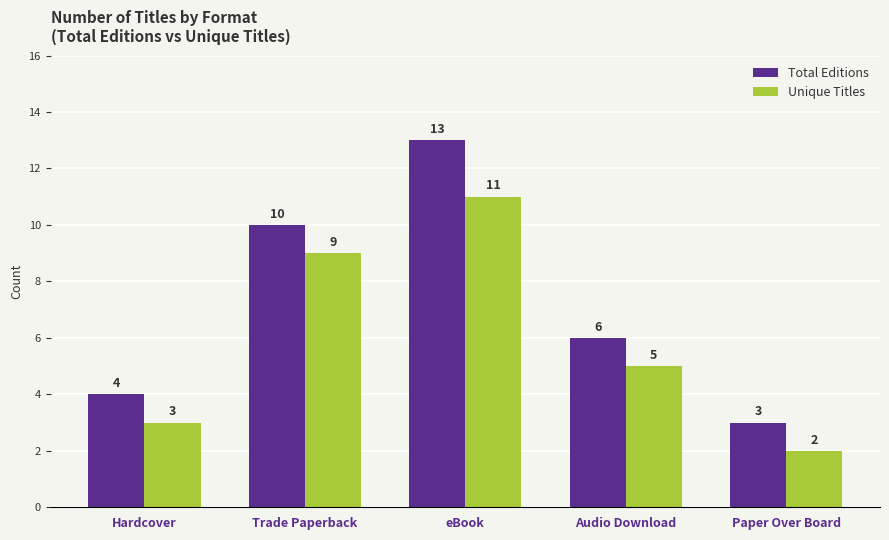

Is it true that Unique Titles equals 9 at Trade Paperback?

True